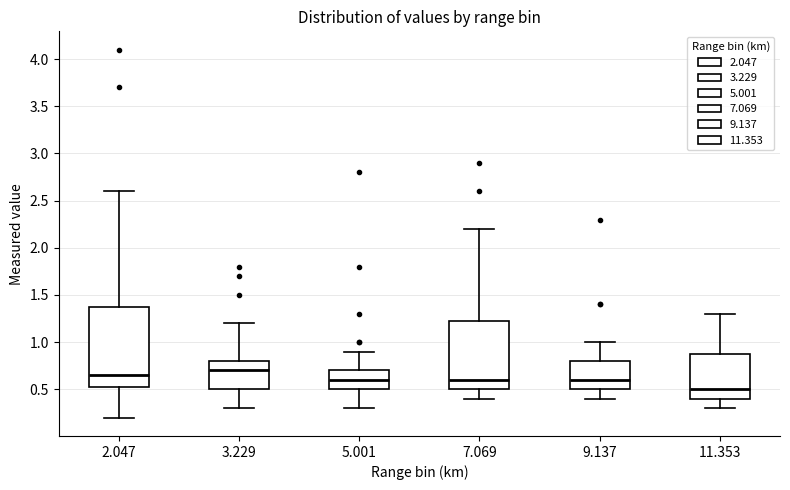

Reading left to right, read every box against the y-axis: the position of its median line, the range the box covers, and the ends of its whiskers. The values are not printed on the chart, so give them approximately, as read against the axis.

2.047: median 0.65, box 0.55 to 1.40, whiskers 0.20 to 2.60
3.229: median 0.70, box 0.50 to 0.80, whiskers 0.30 to 1.20
5.001: median 0.60, box 0.50 to 0.70, whiskers 0.30 to 0.90
7.069: median 0.60, box 0.50 to 1.25, whiskers 0.40 to 2.20
9.137: median 0.60, box 0.50 to 0.80, whiskers 0.40 to 1.00
11.353: median 0.50, box 0.40 to 0.90, whiskers 0.30 to 1.30